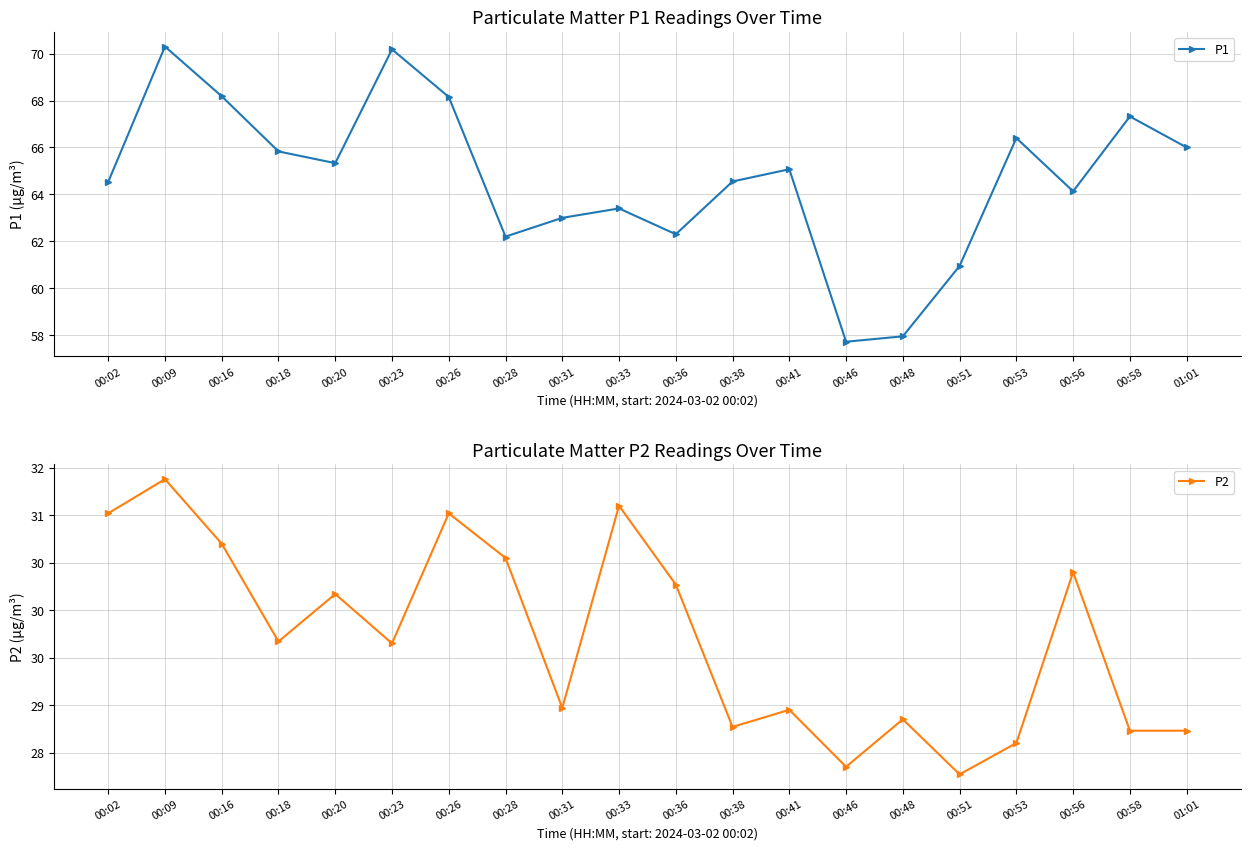

Which series changed the most between 00:20 and 00:23?

P1